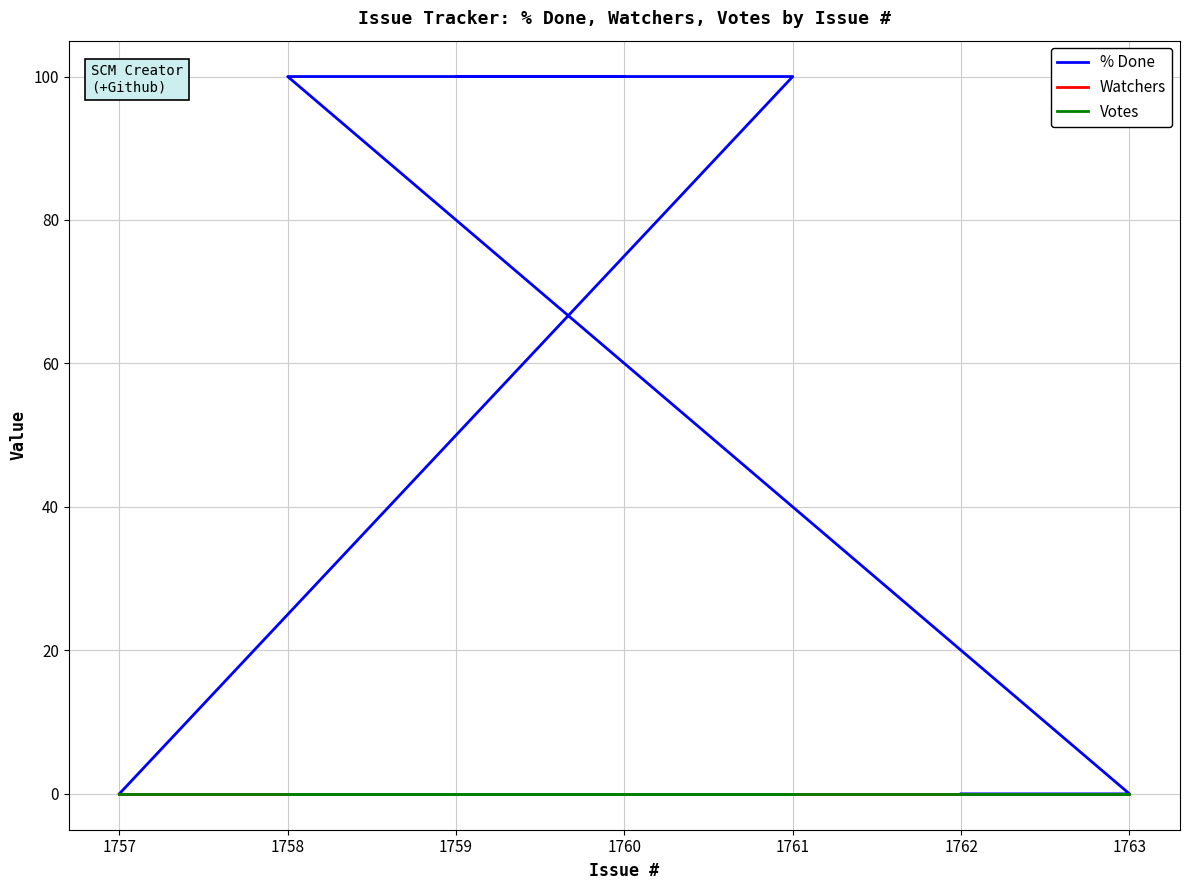

Which series has the largest total across all categories?

% Done